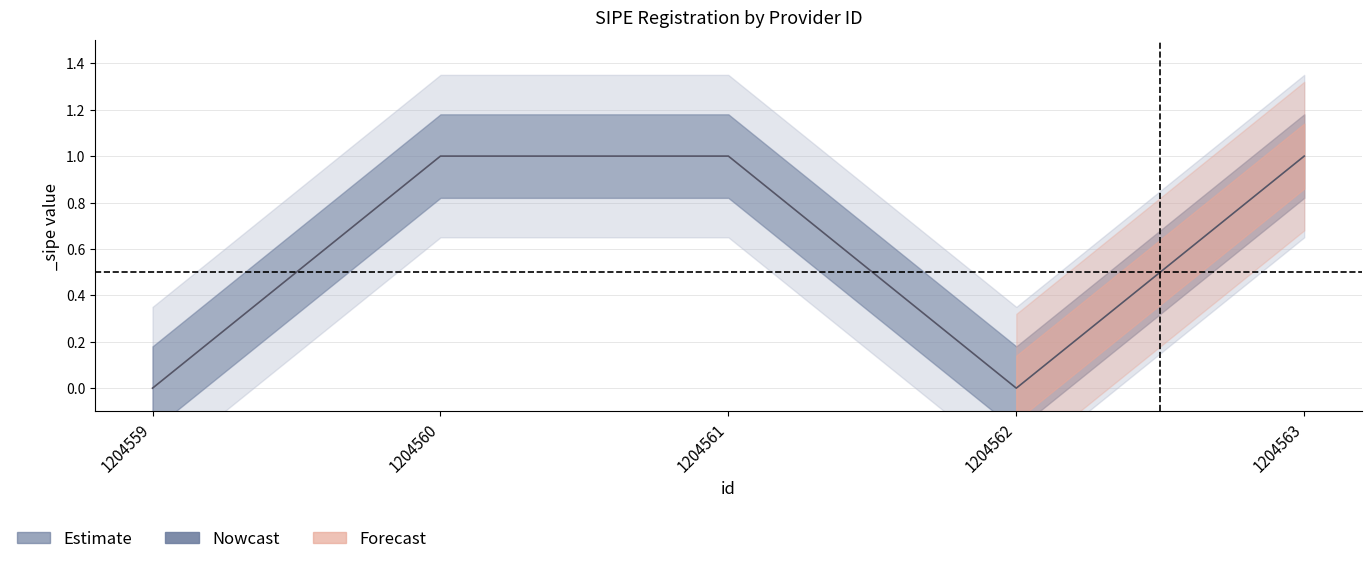

Rank the categories by value from highest to lowest.

1204560, 1204561, 1204563, 1204559, 1204562